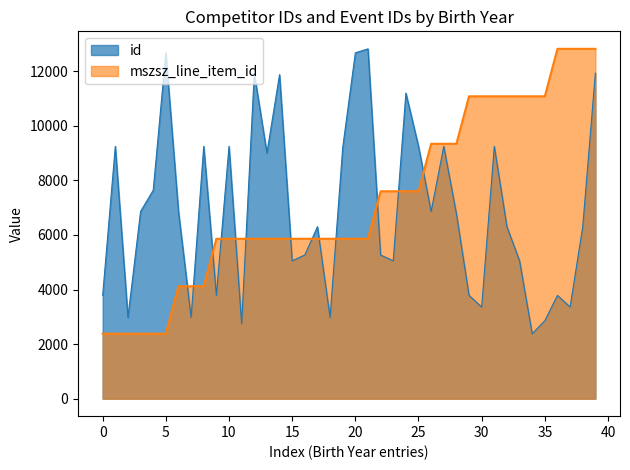

What is the maximum value for mszsz_line_item_id?

12822.0